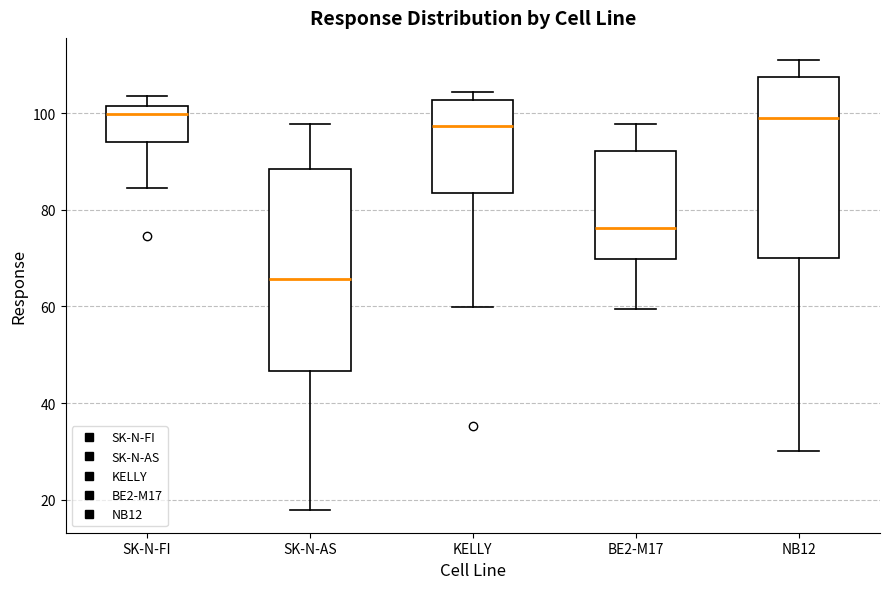

Reading left to right, read every box against the y-axis: the position of its median line, the range the box covers, and the ends of its whiskers. The values are not printed on the chart, so give them approximately, as read against the axis.

SK-N-FI: median 100, box 94 to 102, whiskers 84 to 104
SK-N-AS: median 66, box 46 to 88, whiskers 18 to 98
KELLY: median 98, box 84 to 102, whiskers 60 to 104
BE2-M17: median 76, box 70 to 92, whiskers 60 to 98
NB12: median 100, box 70 to 108, whiskers 30 to 110